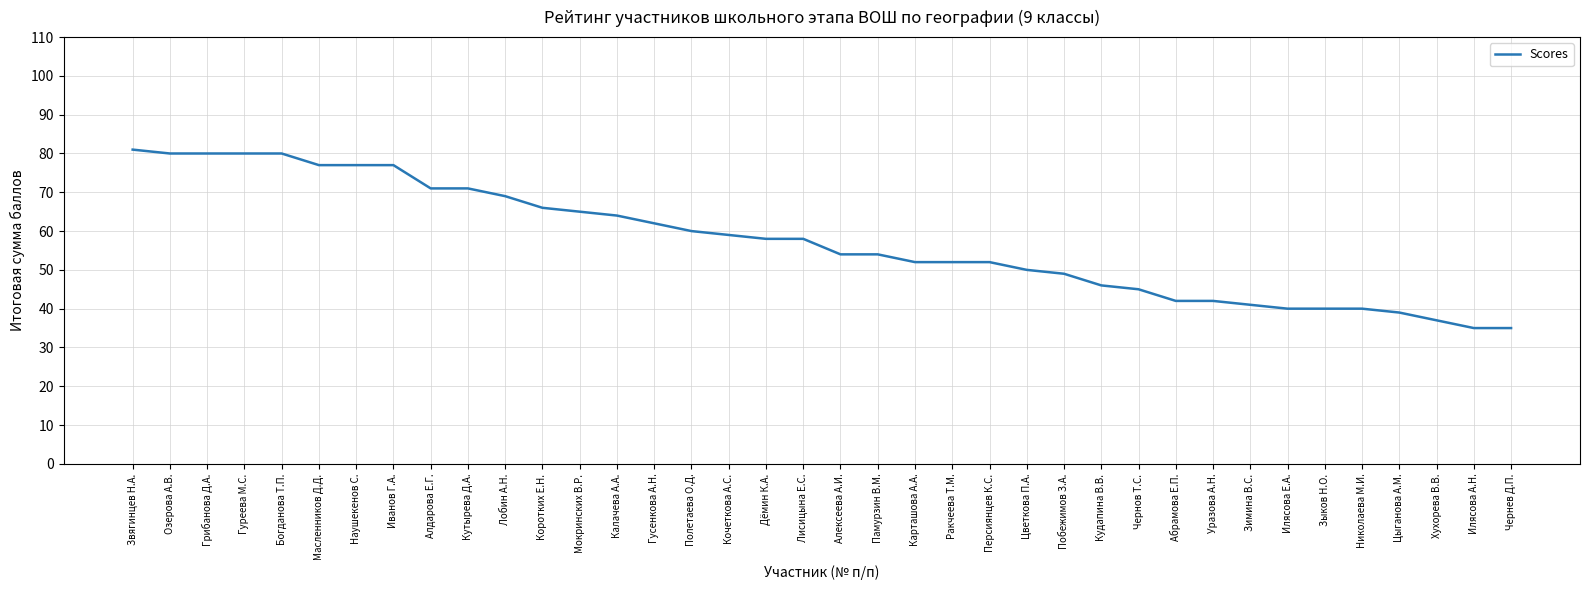

What is the smallest value displayed?

35